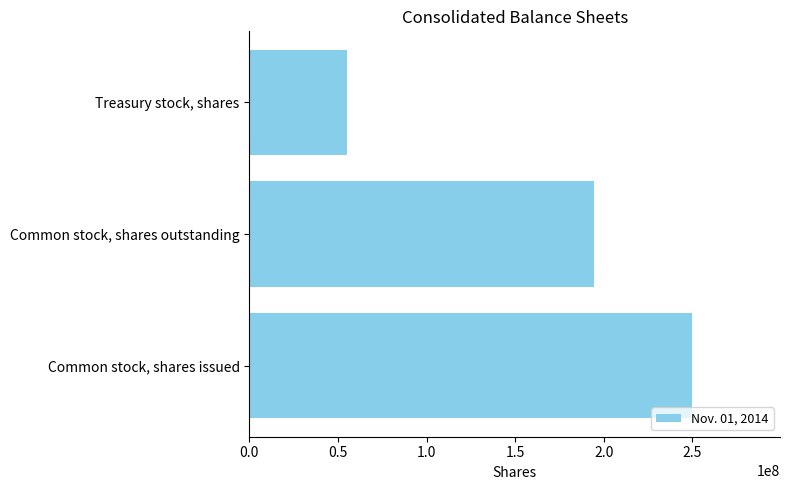

Reading top to bottom, list all the values displayed in this chart.

55075000	194491000	249566000